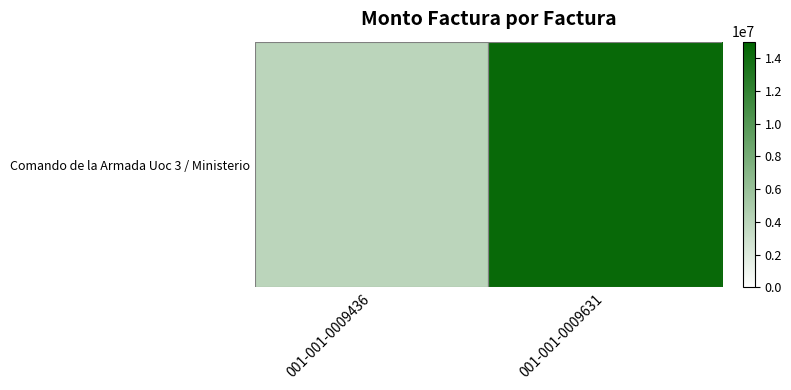

The chart shows a value of 4000000 at 001-001-0009436. True or false?

True